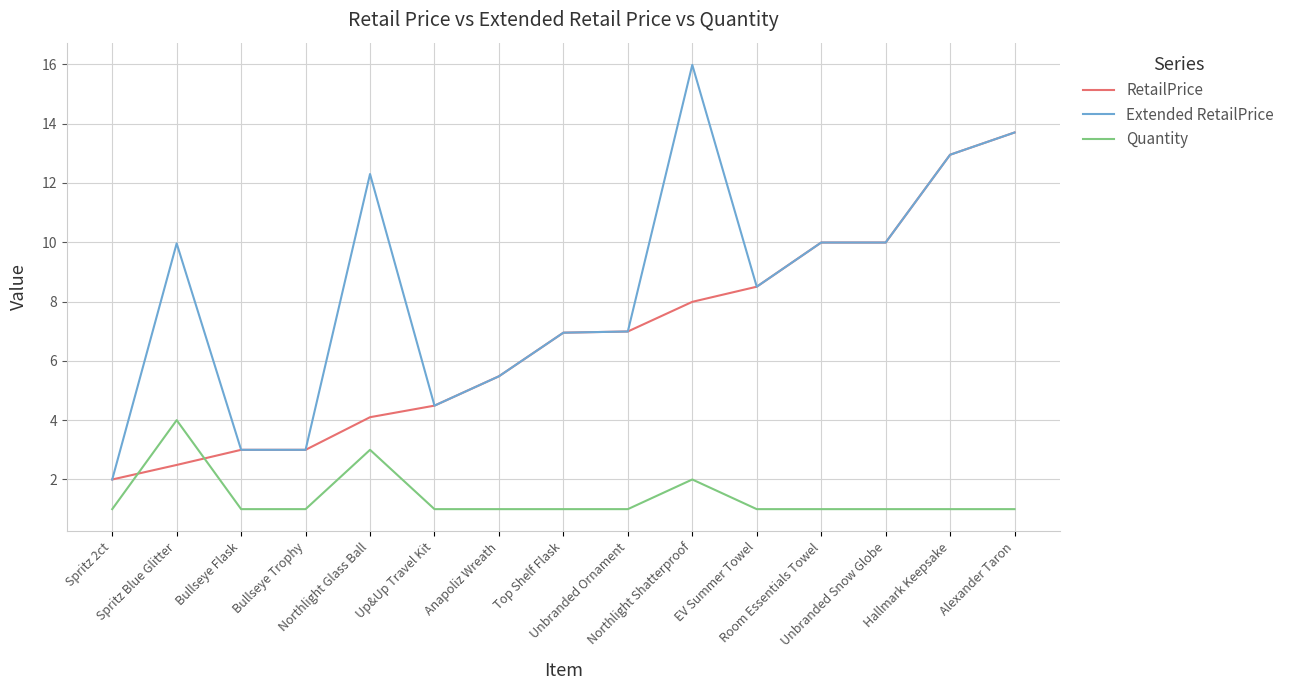

At which label does Extended RetailPrice first exceed 8?

Spritz Blue Glitter